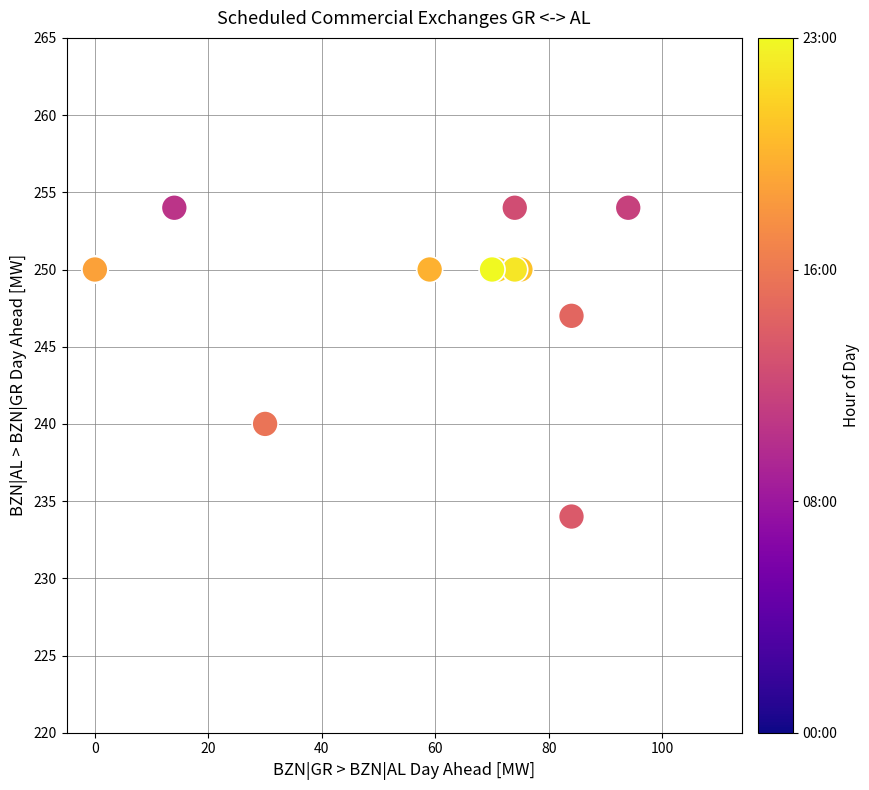

What Y value in the scatter plot is closest to 244?

247